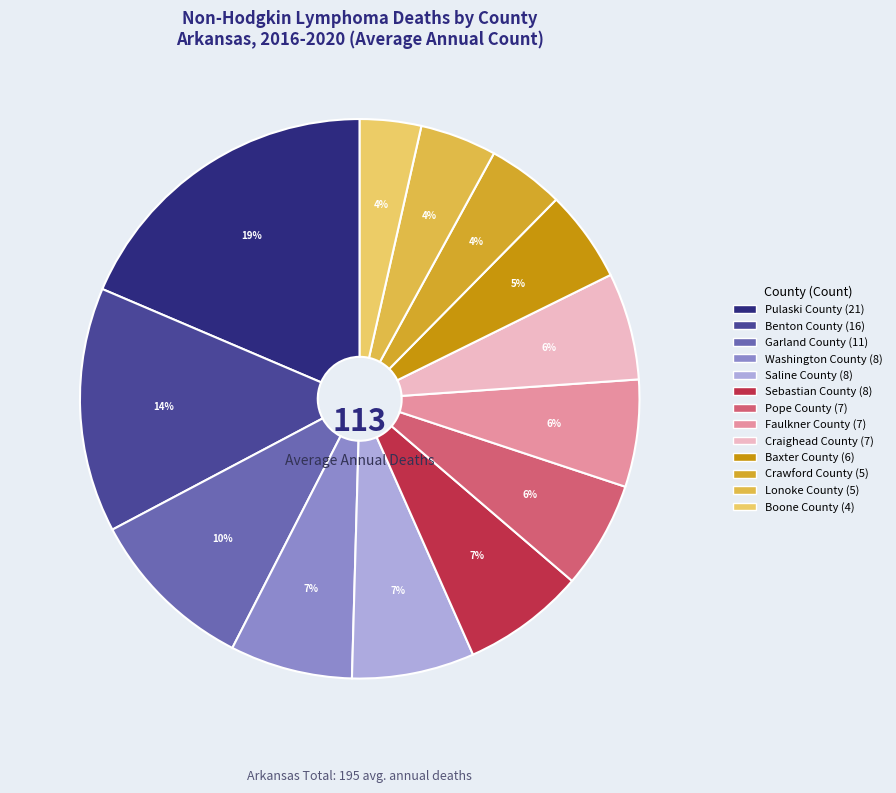

Does Benton County represent more than half of the total?

No